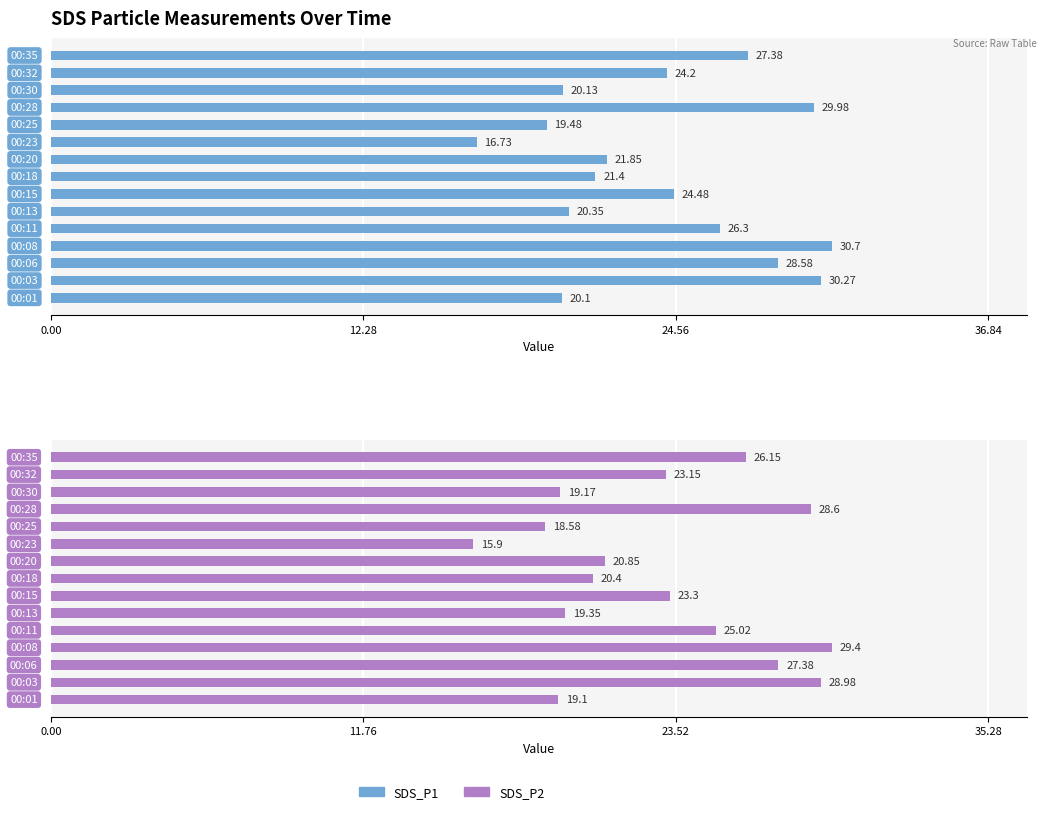

At 9, list the series in order from largest to smallest.

SDS_P1, SDS_P2